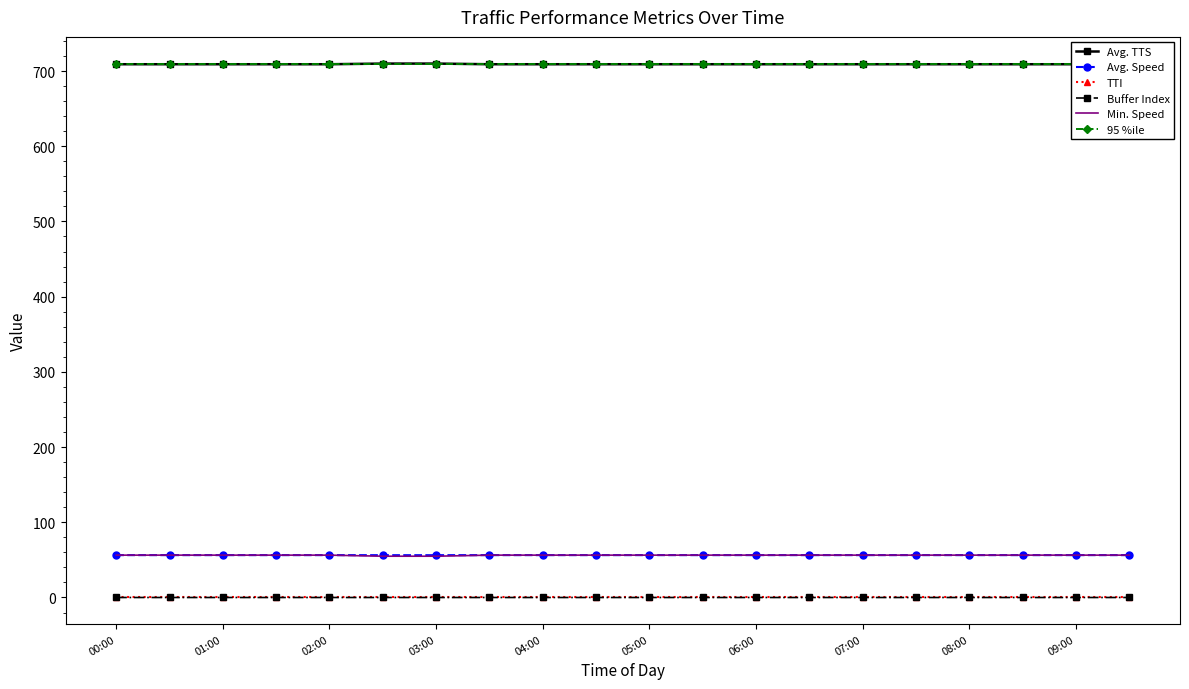

At how many categories does at least one series exceed 479?

20